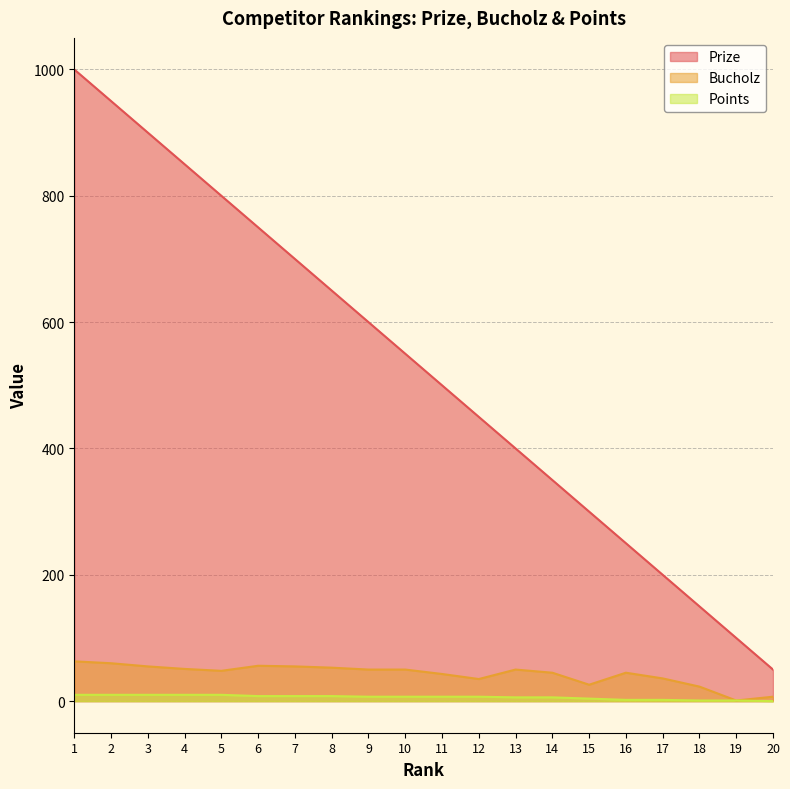

Rank the categories by Points value from lowest to highest.

20, 18, 19, 16, 17, 15, 13, 14, 9, 10, 11, 12, 6, 7, 8, 1, 2, 3, 4, 5